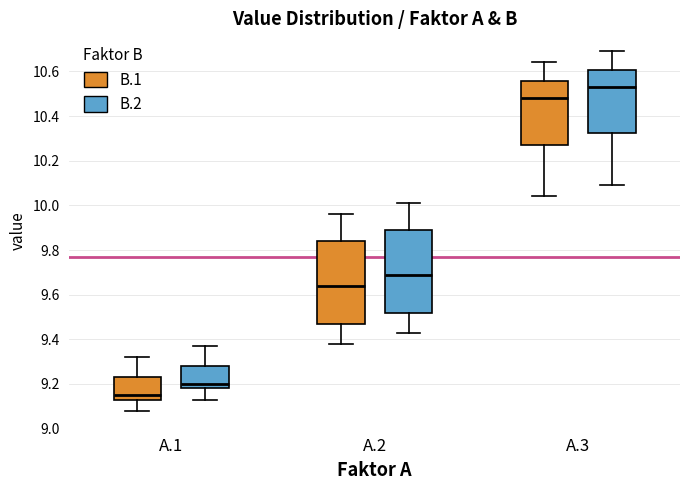

Which box has the highest median line?

A.3 (B.2)